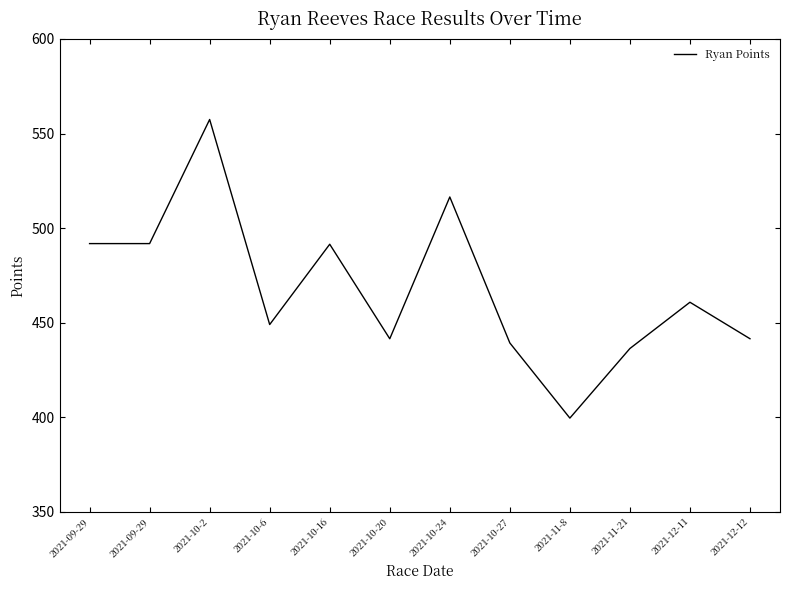

What is the difference between the maximum and second lowest values?

121.1